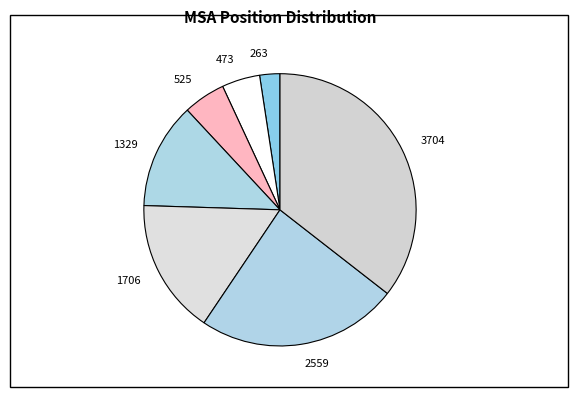

Do 2559 and 3704 together represent more than half of the pie?

Yes